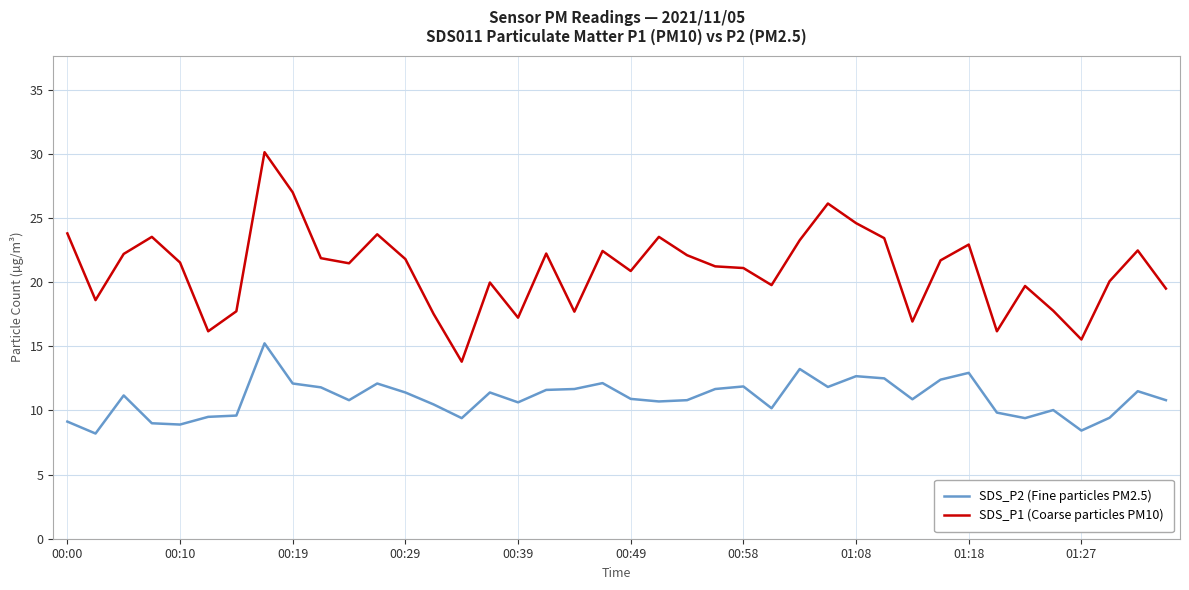

Does the chart display data point markers on the line(s)?

No